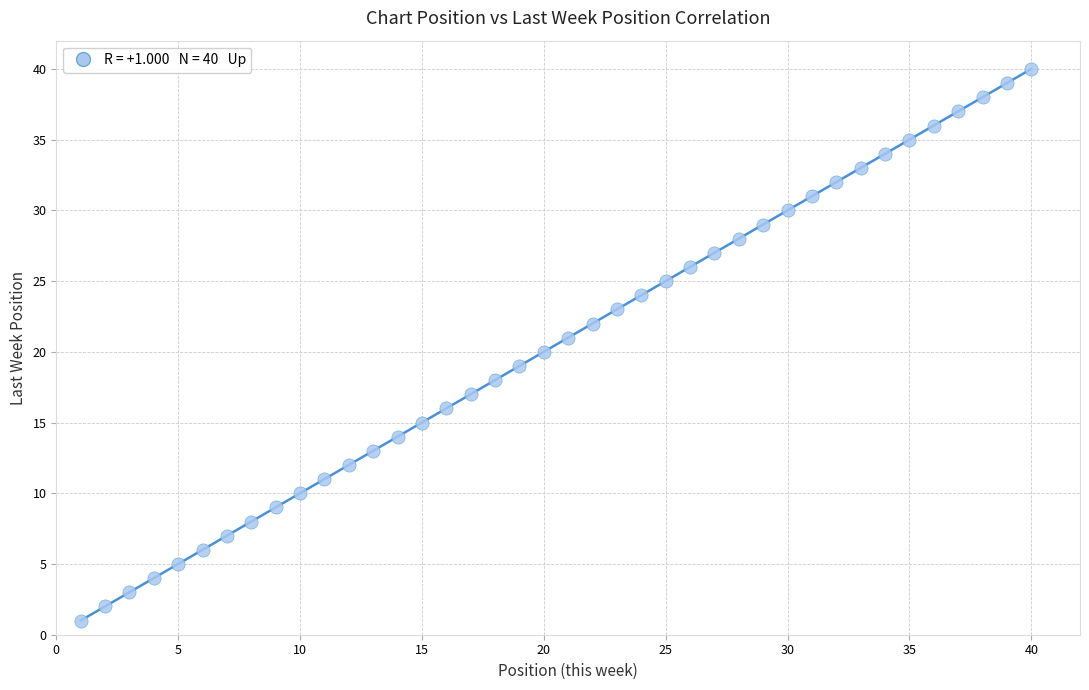

What is the range of X values (max minus min)?

39